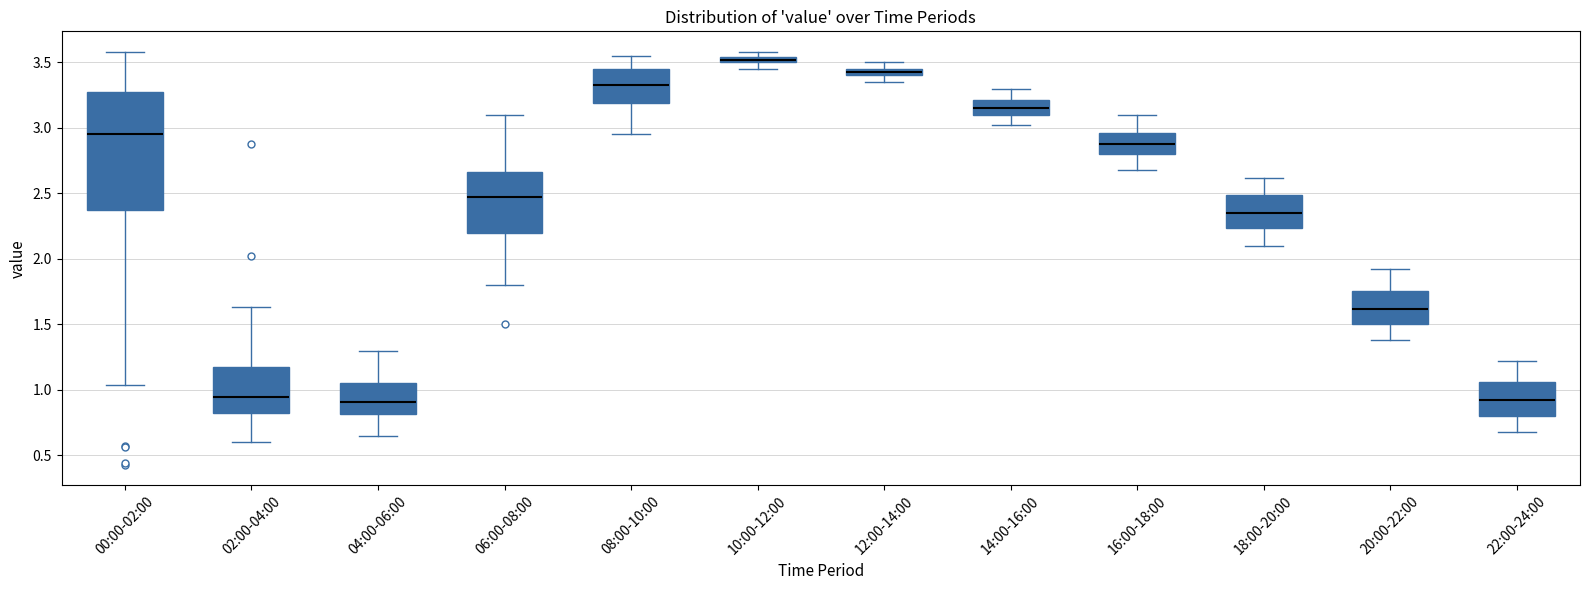

Where is the lower edge of the box for 22:00-24:00 on the y-axis? The values are not printed on the chart, so give them approximately, as read against the axis.

0.80